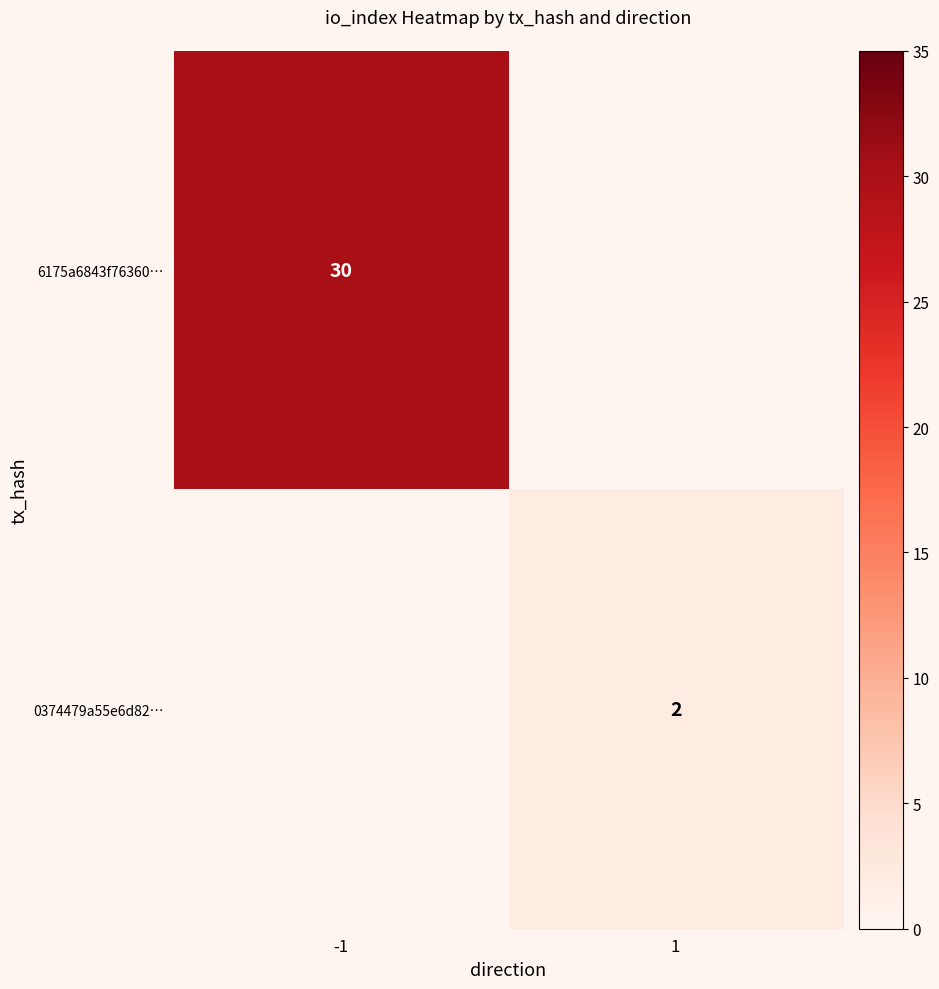

What is the smallest value displayed?

2.0